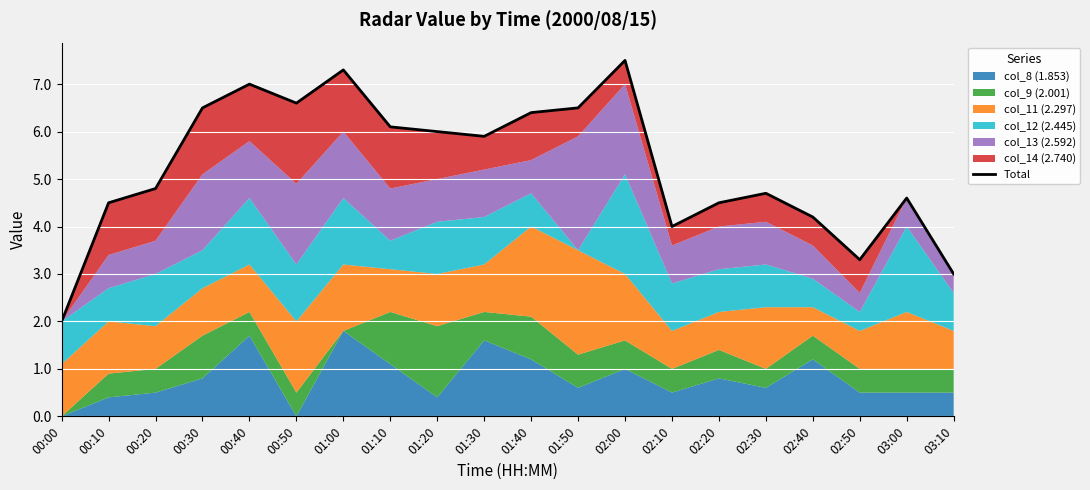

What is the difference between the values at 01:00 and 02:40?

3.1